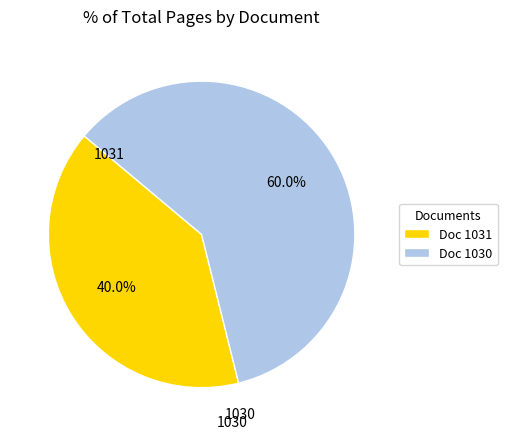

How many segments does this pie chart have?

2